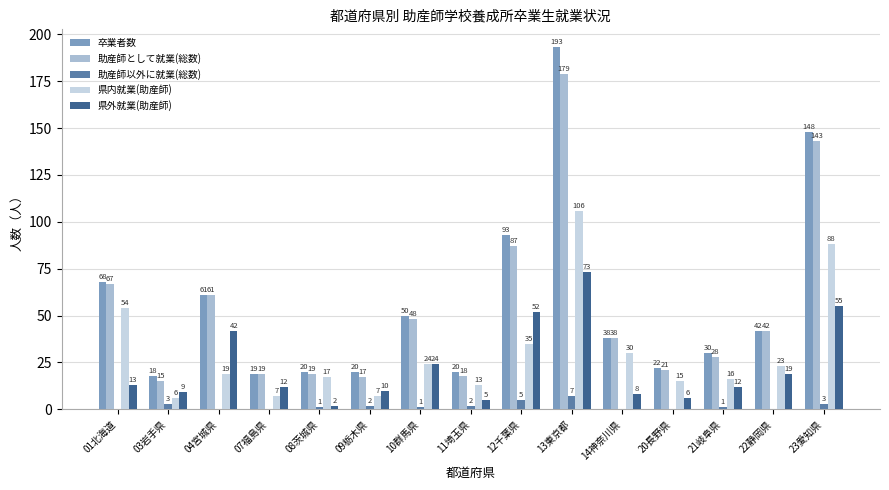

At which label does 助産師として就業(総数) reach its peak?

13東京都